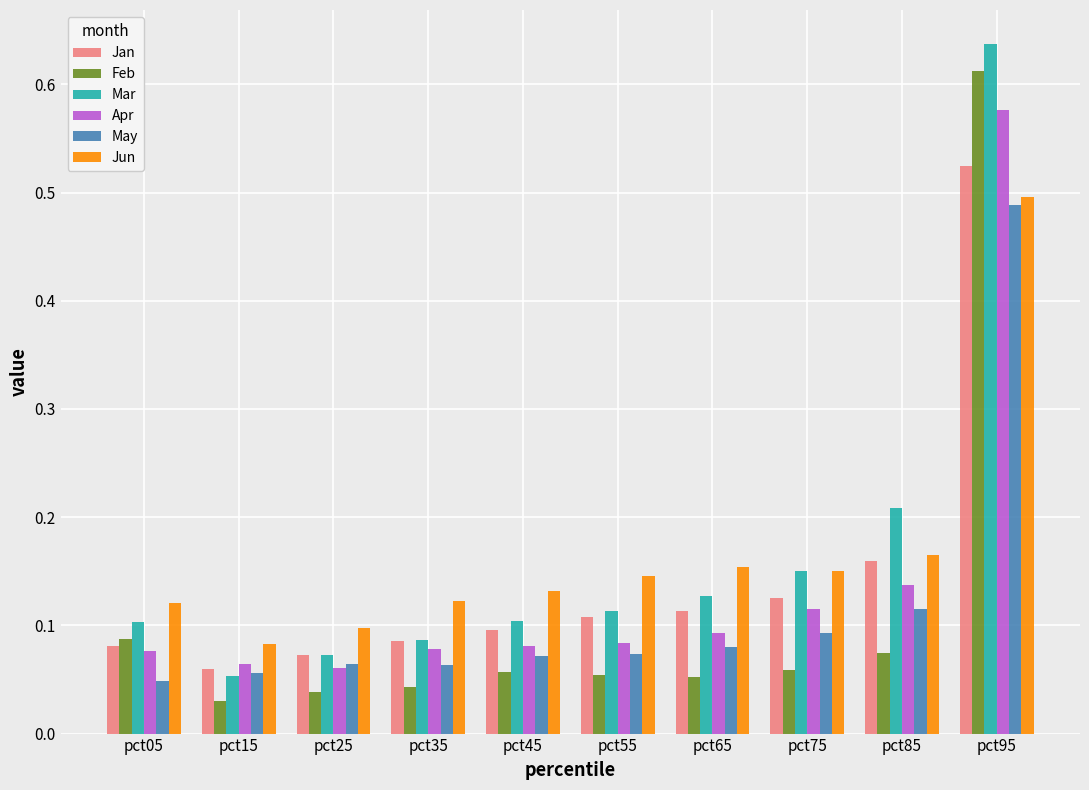

What is the sum of all Jan values?

1.4